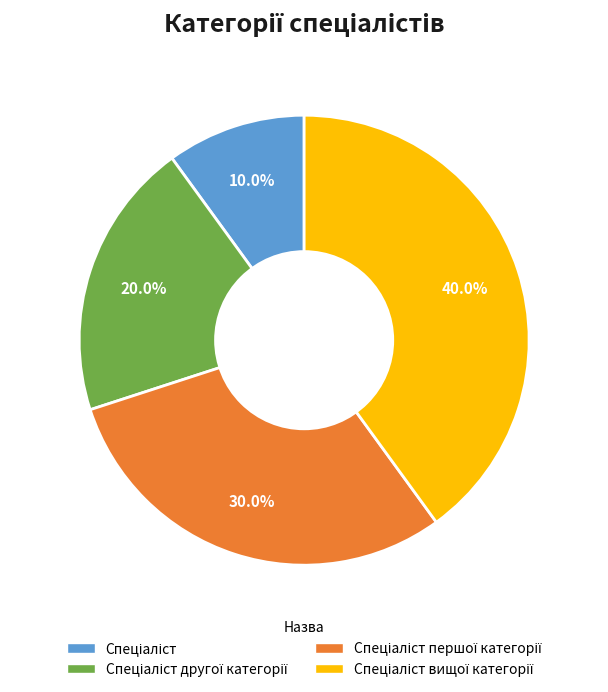

Does any single category account for the majority?

No